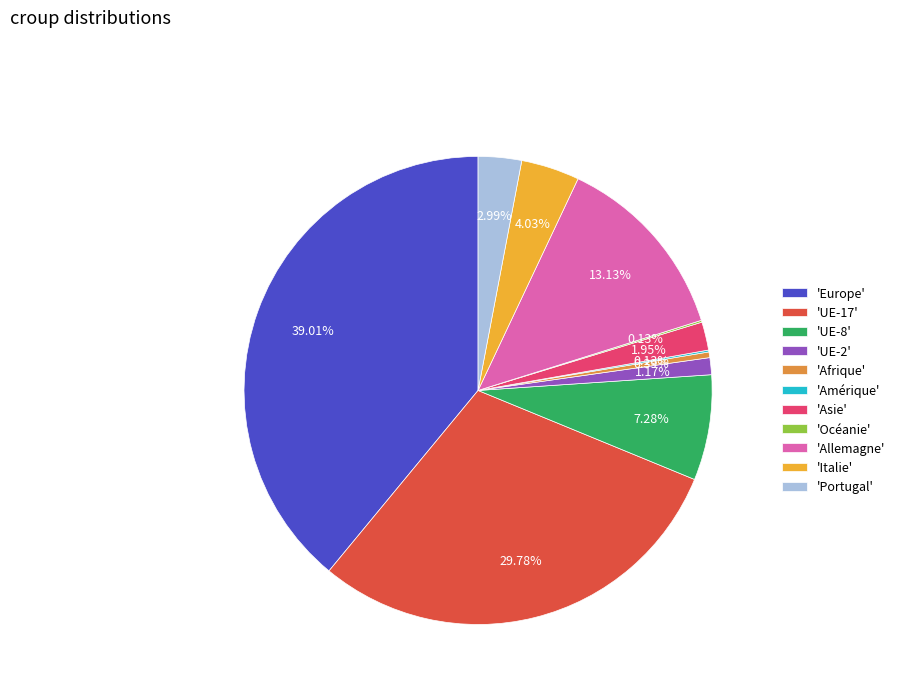

How many segments does this pie chart have?

11